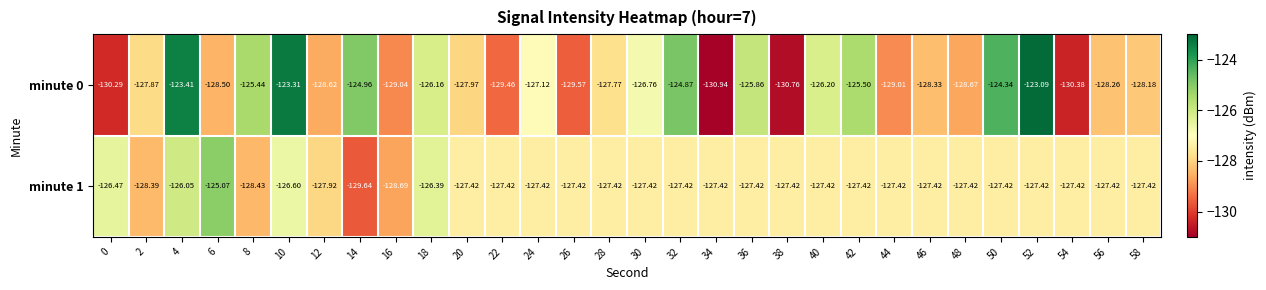

Is the value of minute 0 at 10 greater than the value of minute 1 at 42?

Yes